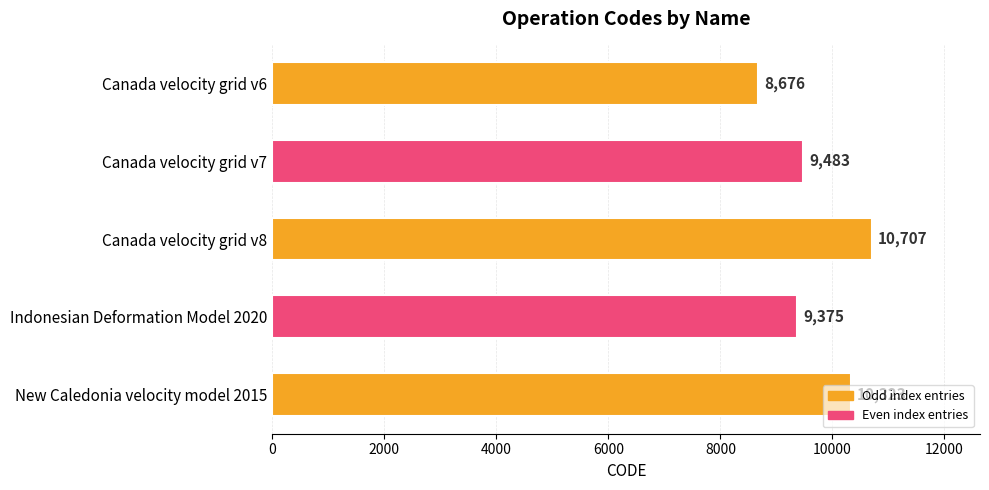

What is the maximum value shown in the chart?

10707